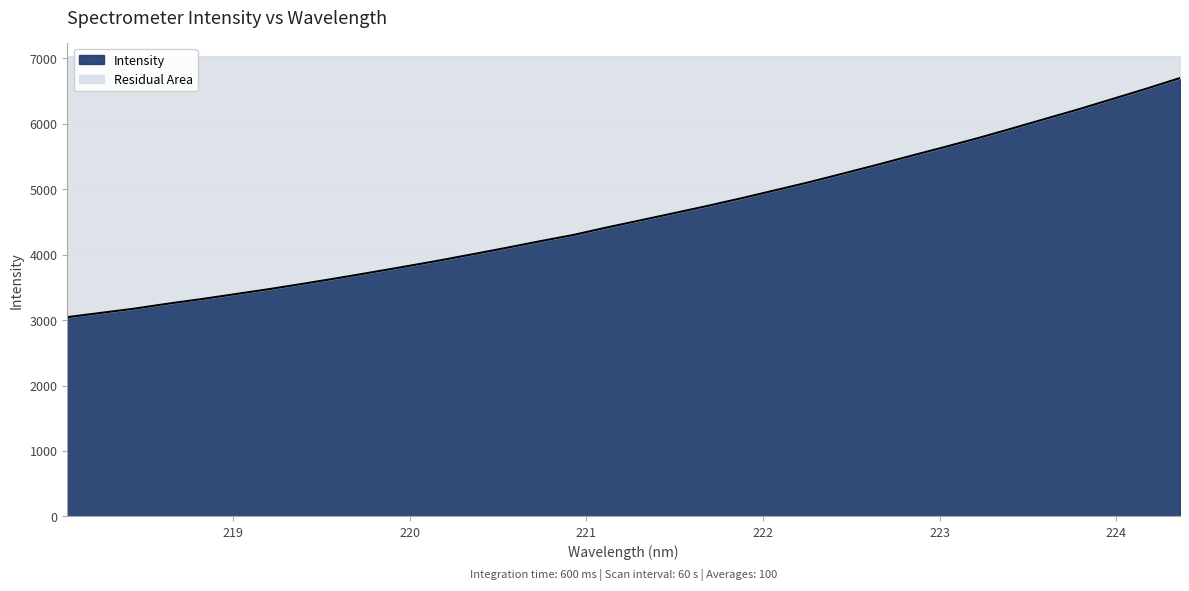

List the labels in order of value, smallest first.

218.0596, 218.2508, 218.442, 218.6332, 218.8244, 219.0156, 219.2067, 219.3979, 219.589, 219.7801, 219.9712, 220.1623, 220.3533, 220.5444, 220.7354, 220.9264, 221.1174, 221.3083, 221.4993, 221.6902, 221.8812, 222.0721, 222.263, 222.4538, 222.6447, 222.8355, 223.0264, 223.2172, 223.408, 223.5987, 223.7895, 223.9802, 224.1709, 224.3616